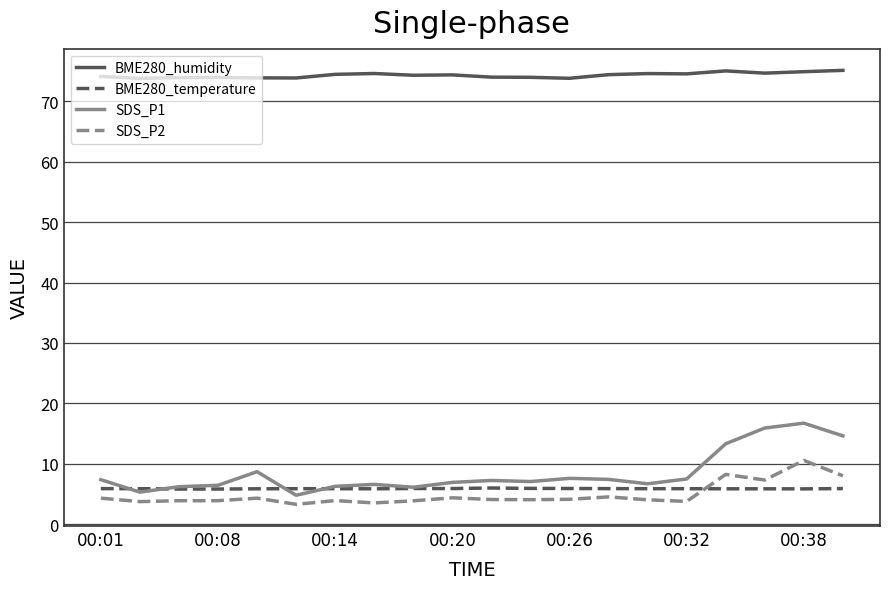

Which series has the largest total across all categories?

BME280_humidity